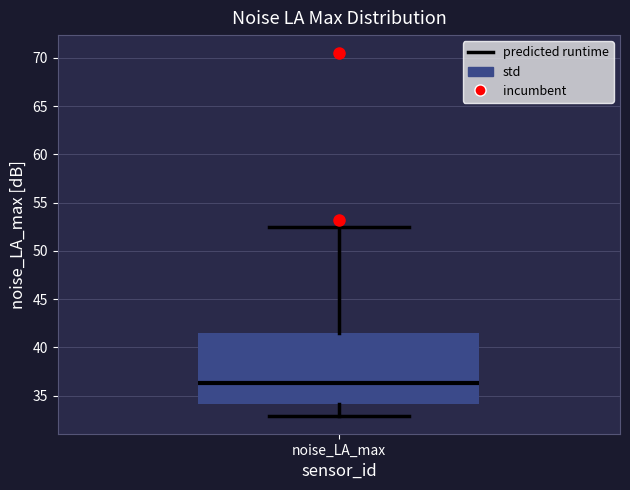

Where is the lower edge of the box for noise_LA_max on the y-axis? The values are not printed on the chart, so give them approximately, as read against the axis.

34.0